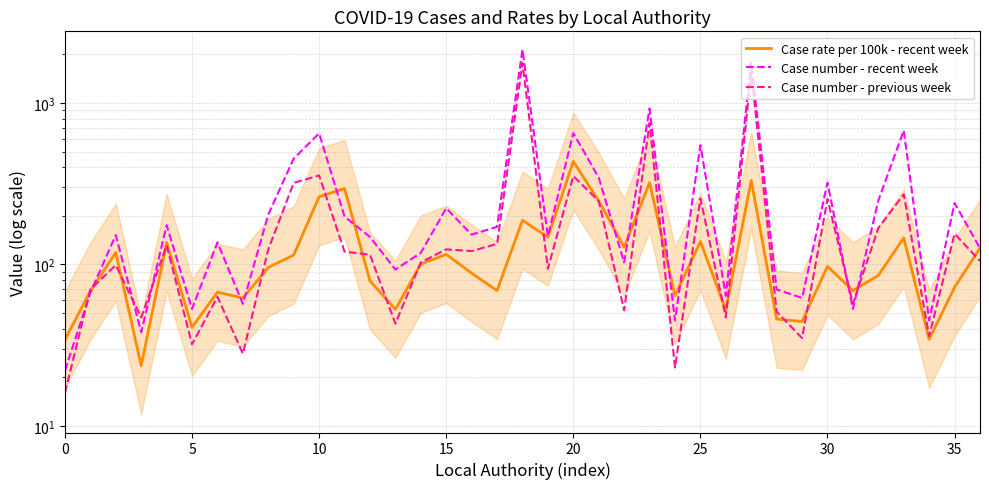

Which series has the widest spread of values?

Case number - recent week